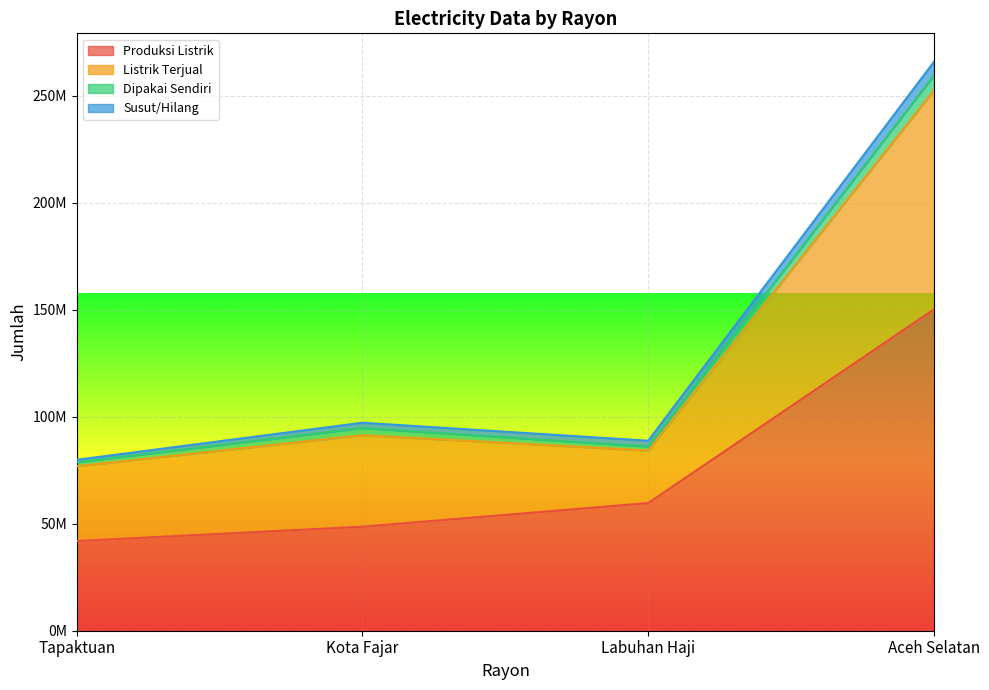

At which category is the sum across all series the highest?

Aceh Selatan